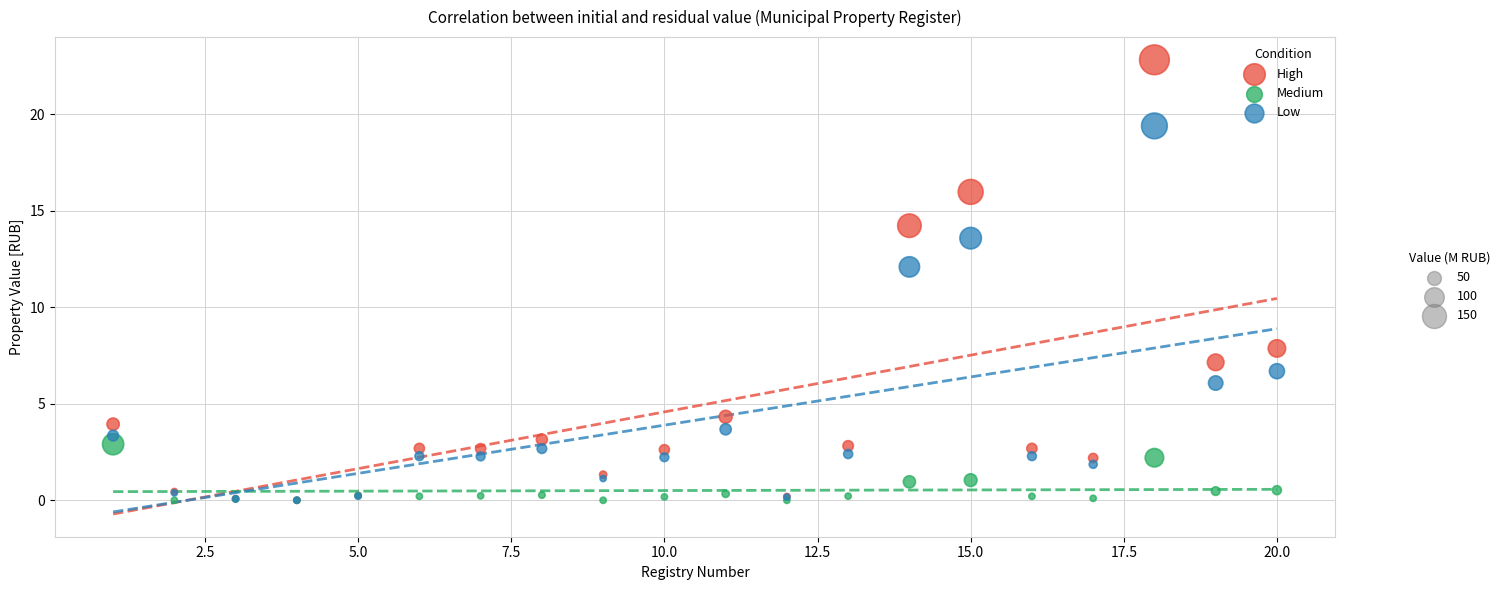

Across all series, what Y value is closest to 11?

12.1